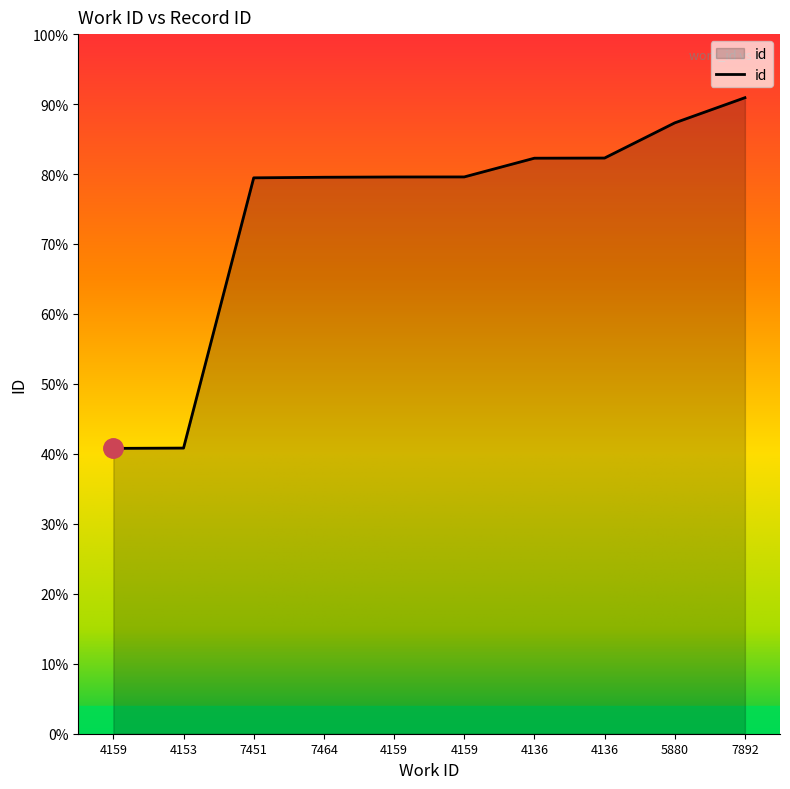

Does the chart display data point markers on the line(s)?

No